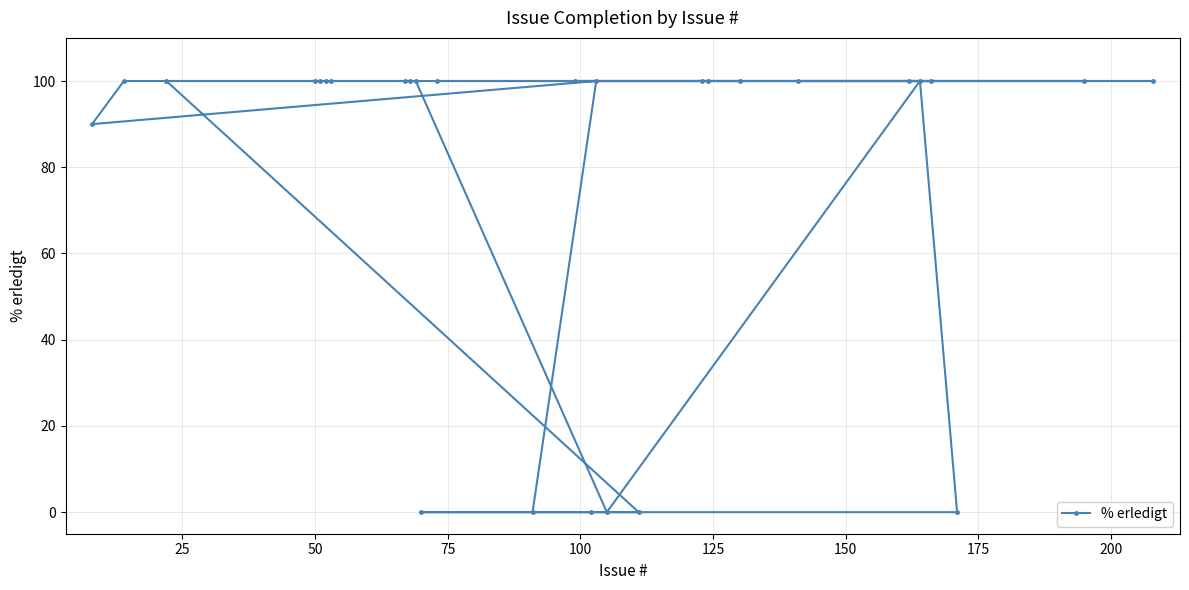

How many points are lower than both their immediate neighbors (excluding endpoints)?

2